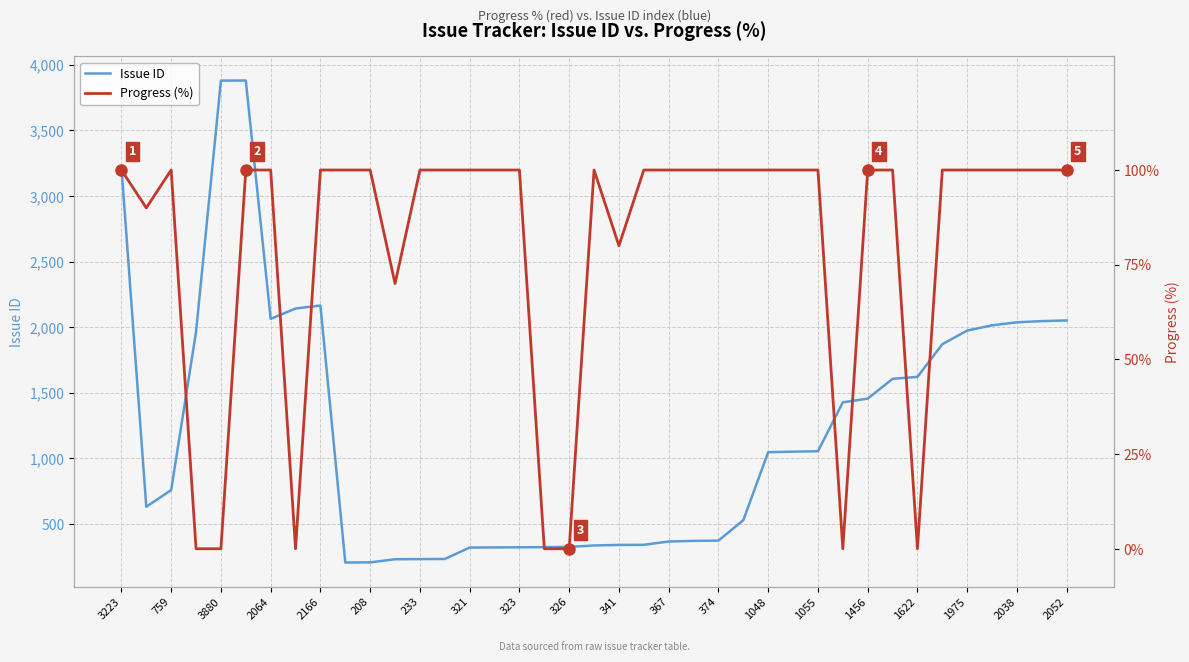

Reading left to right, list all the values displayed in this chart.

Issue ID: 3223	632	759	1965	3880	3881	2064	2143	2166	207	208	232	233	234	321	322	323	324	326	337	341	342	367	372	374	530	1048	1052	1055	1428	1456	1607	1622	1871	1975	2015	2038	2047	2052
Progress (%): 100	90	100	0	0	100	100	0	100	100	100	70	100	100	100	100	100	0	0	100	80	100	100	100	100	100	100	100	100	0	100	100	0	100	100	100	100	100	100